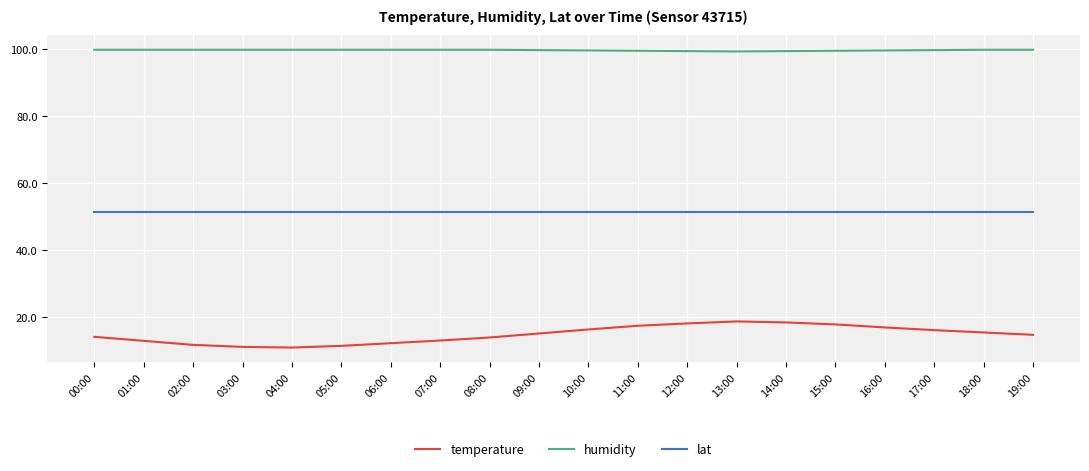

Which series has the largest range (max minus min)?

temperature